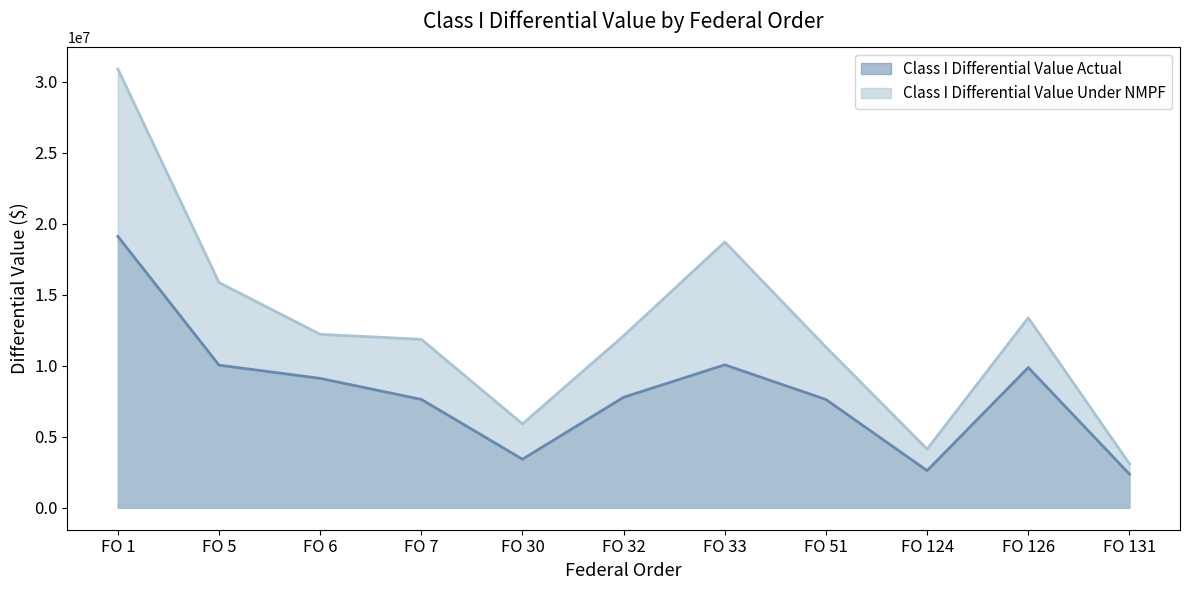

Reading left to right, extract all data points from this chart.

Class I Differential Value Actual: FO 1=19103413	FO 5=10040256	FO 6=9107919	FO 7=7627295	FO 30=3418923	FO 32=7780352	FO 33=10062863	FO 51=7620207	FO 124=2615473	FO 126=9869526	FO 131=2372443
Class I Differential Value Under NMPF: FO 1=30883493	FO 5=15852662	FO 6=12209026	FO 7=11856922	FO 30=5903634	FO 32=12108280	FO 33=18712188	FO 51=11308379	FO 124=4130964	FO 126=13368515	FO 131=3097948